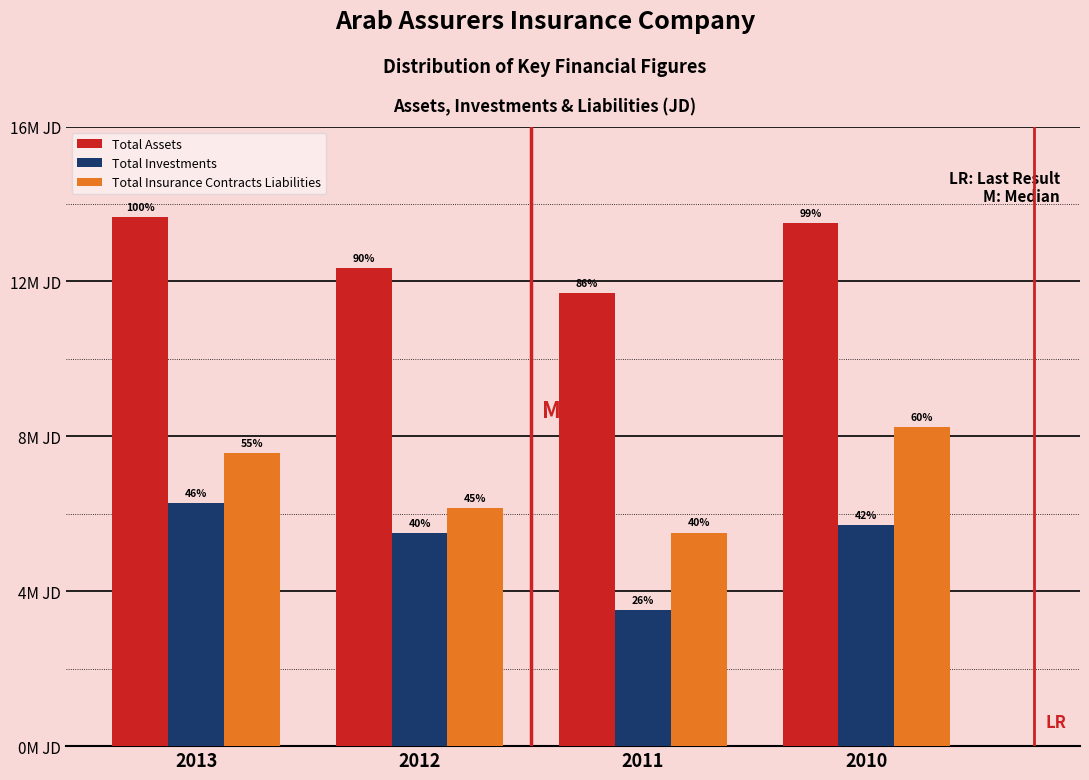

What are all the series names shown in the legend?

Total Assets, Total Investments, Total Insurance Contracts Liabilities